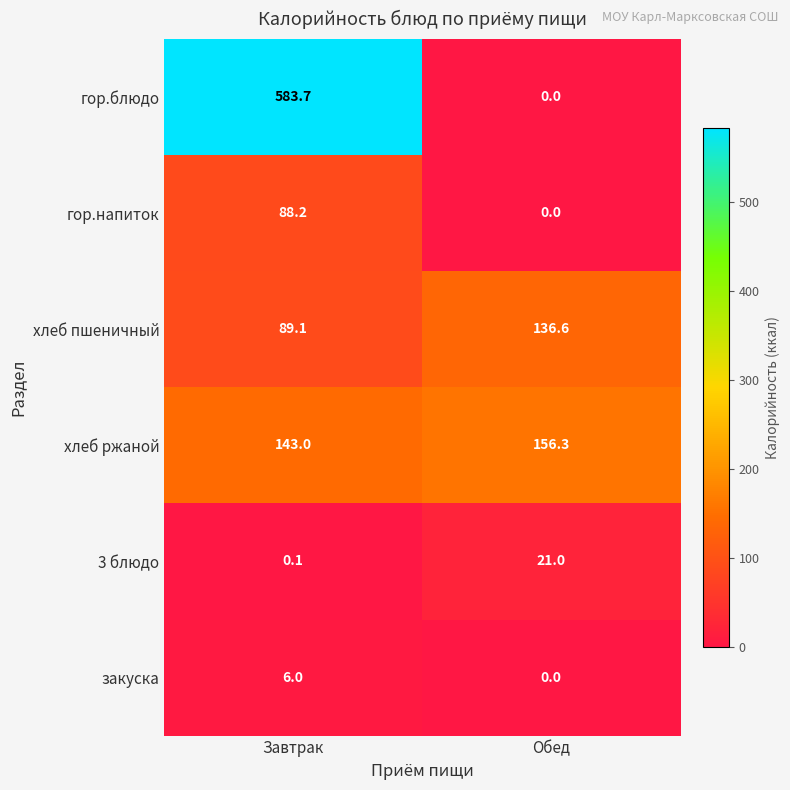

What is the spread (max minus min) of values at Завтрак?

583.6